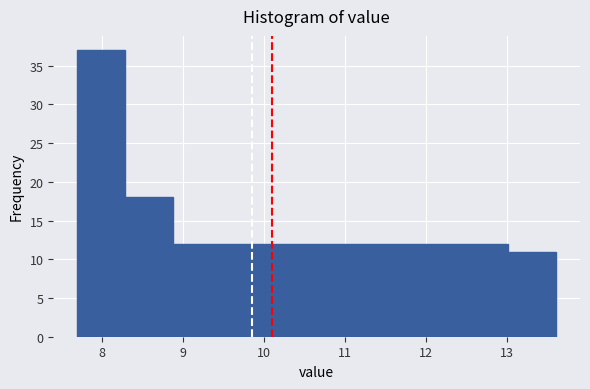

What is the height of the bar covering 7.70 to 8.29 on the x-axis? Neither the bar edges nor the heights are printed on the chart, so give them approximately, as read against the axes.

37